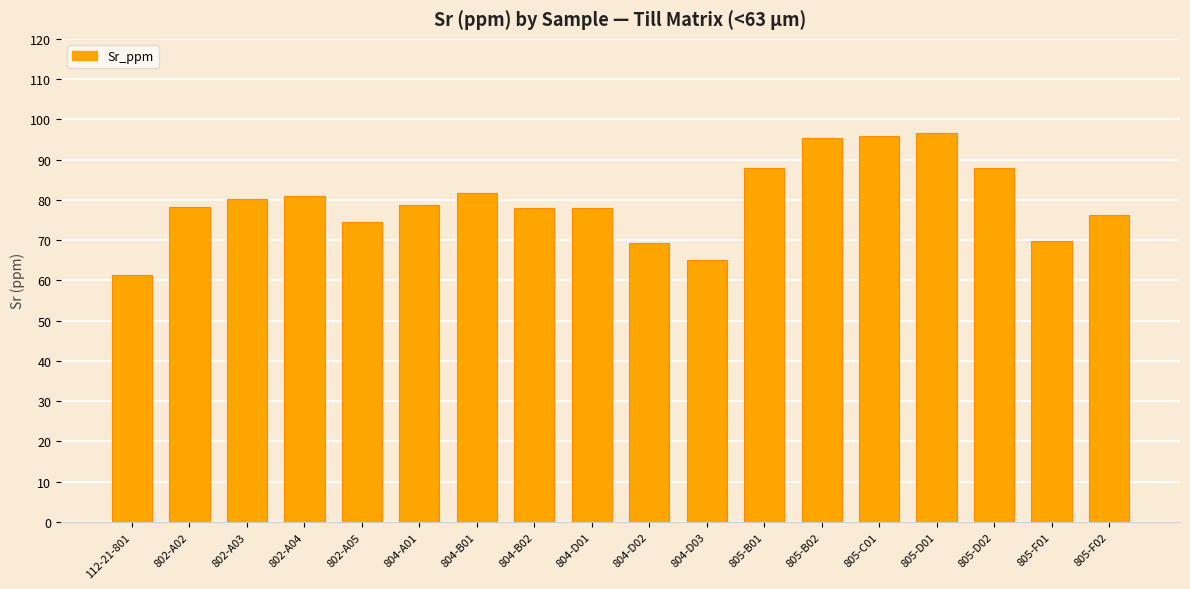

What is the smallest value displayed?

61.4